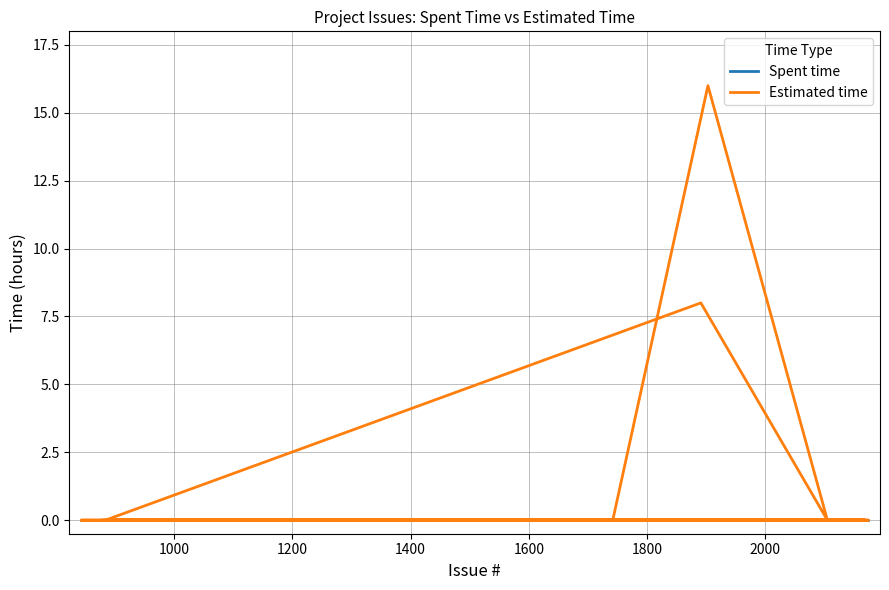

True or false: Estimated time and Spent time cross at least once.

False